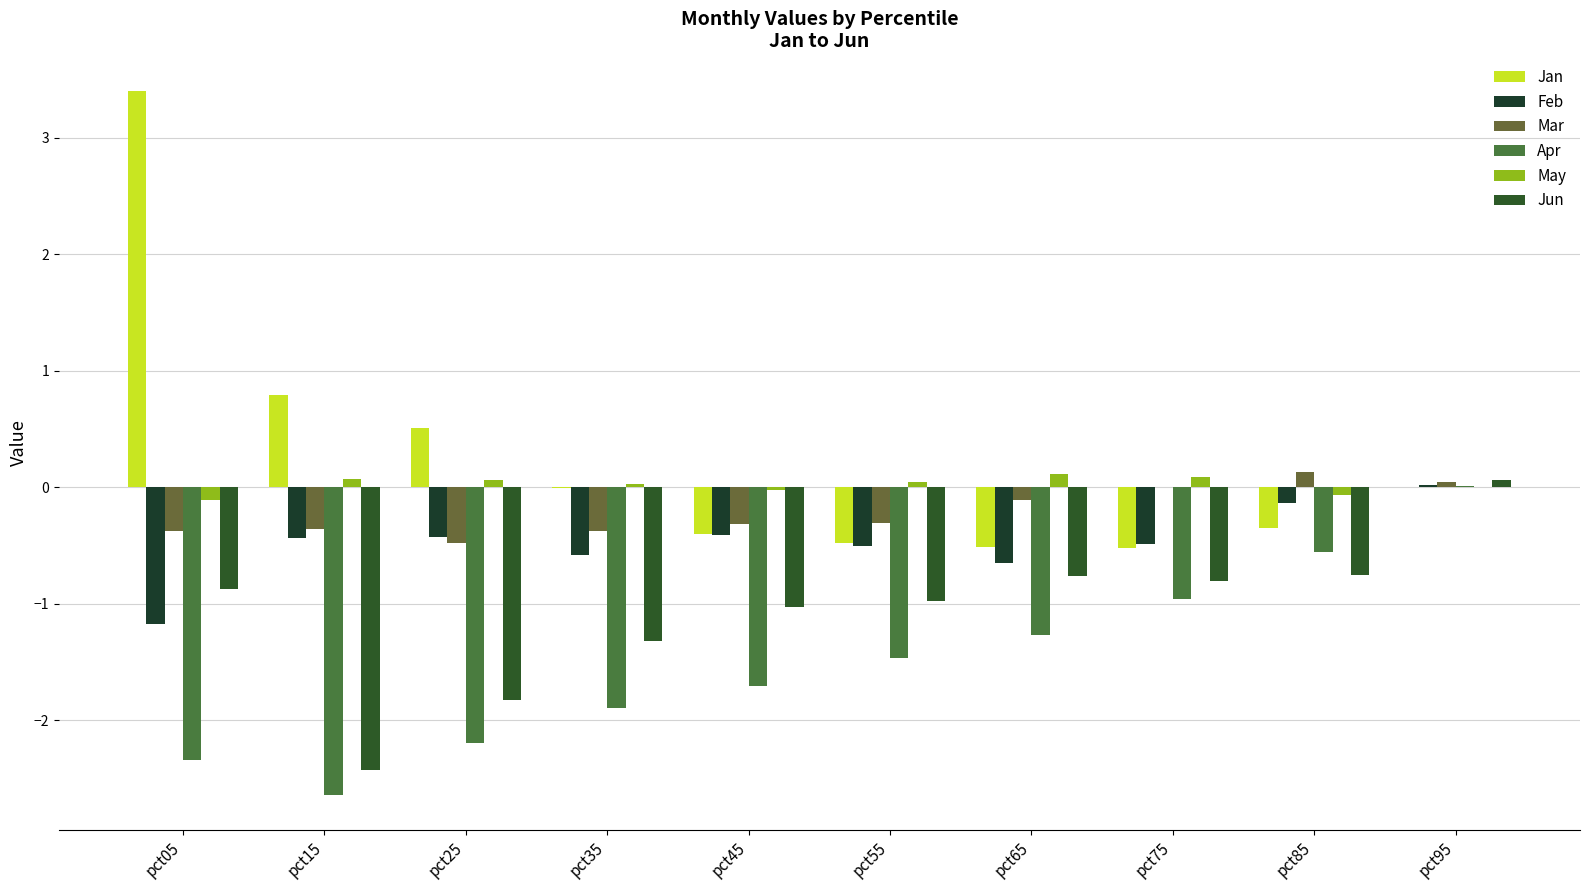

How many categories are shown in the chart?

10